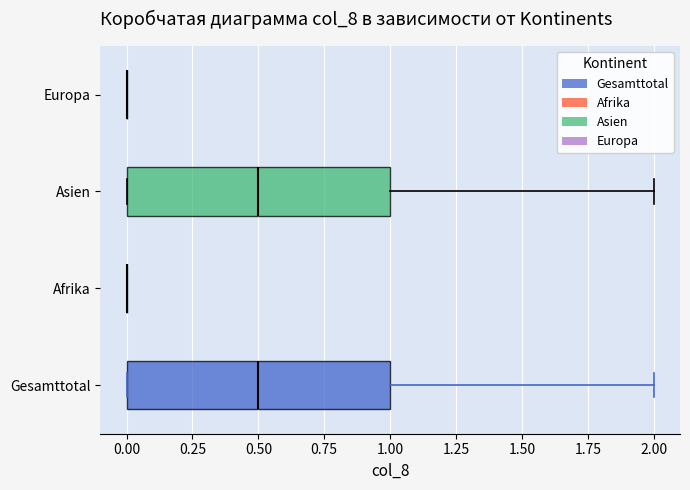

Where is the left edge of the box for Gesamttotal on the x-axis? The values are not printed on the chart, so give them approximately, as read against the axis.

0.0